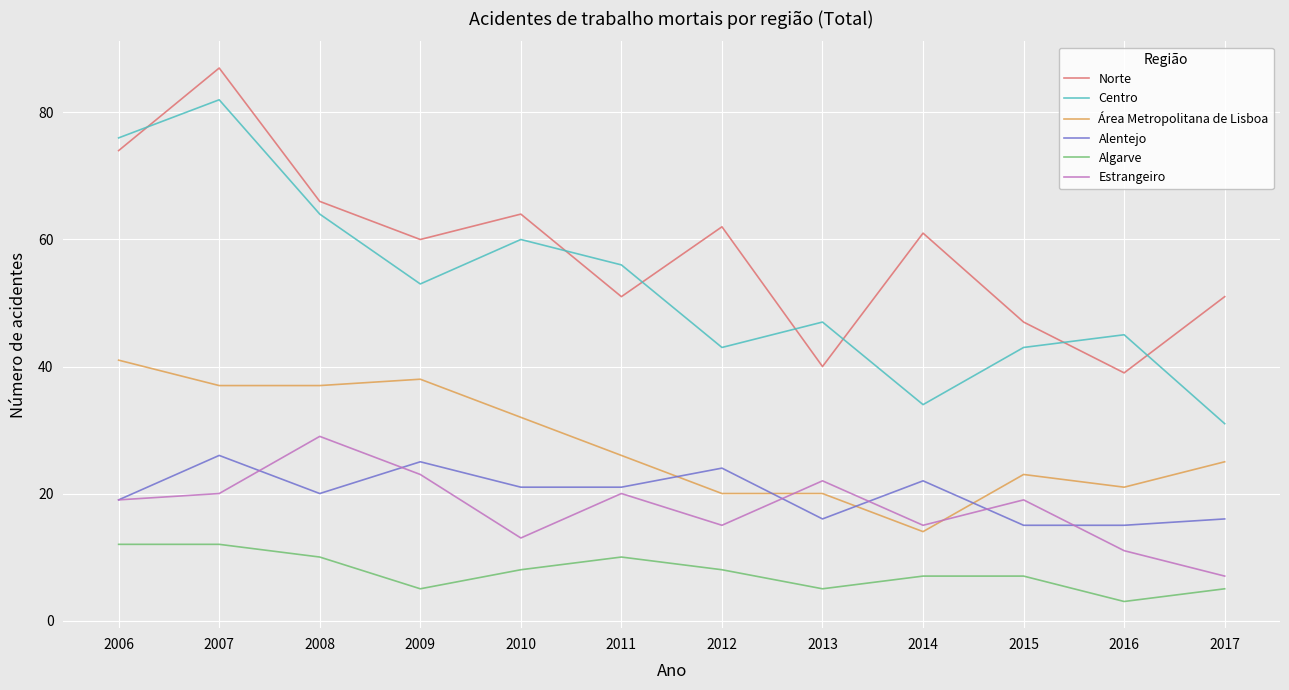

Reading left to right, extract all data points from this chart.

Norte: 74	87	66	60	64	51	62	40	61	47	39	51
Centro: 76	82	64	53	60	56	43	47	34	43	45	31
Área Metropolitana de Lisboa: 41	37	37	38	32	26	20	20	14	23	21	25
Alentejo: 19	26	20	25	21	21	24	16	22	15	15	16
Algarve: 12	12	10	5	8	10	8	5	7	7	3	5
Estrangeiro: 19	20	29	23	13	20	15	22	15	19	11	7